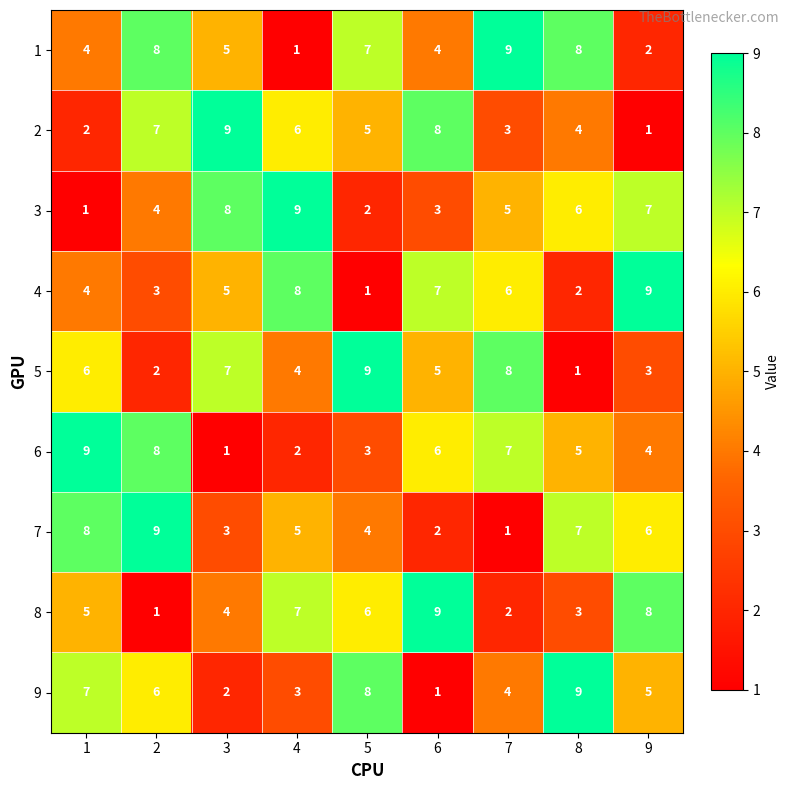

What is the total value across all series at 1?

46